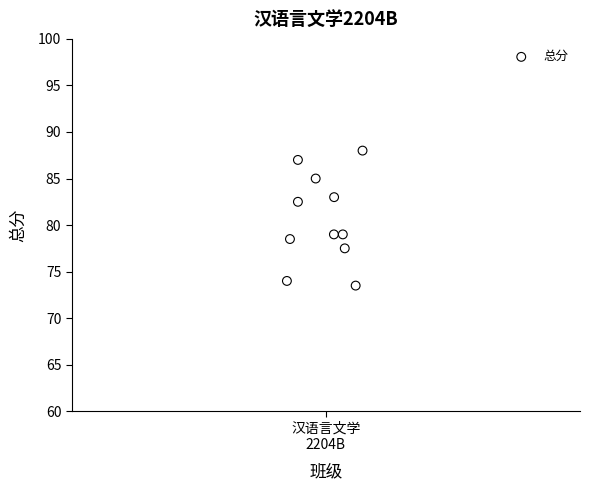

What is the range of Y values (max minus min)?

14.5